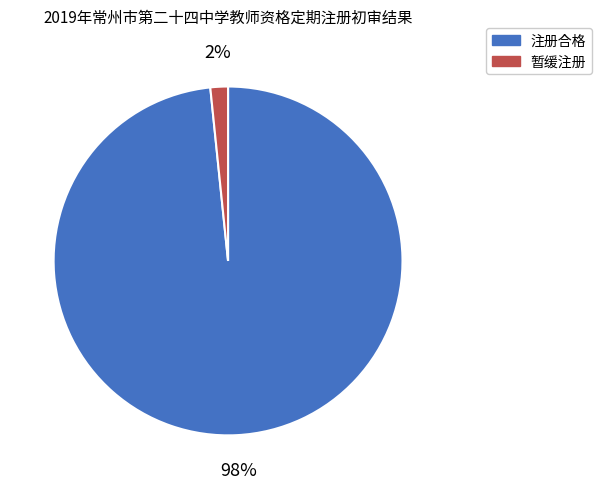

To the nearest percent, what is the average slice percentage?

50%